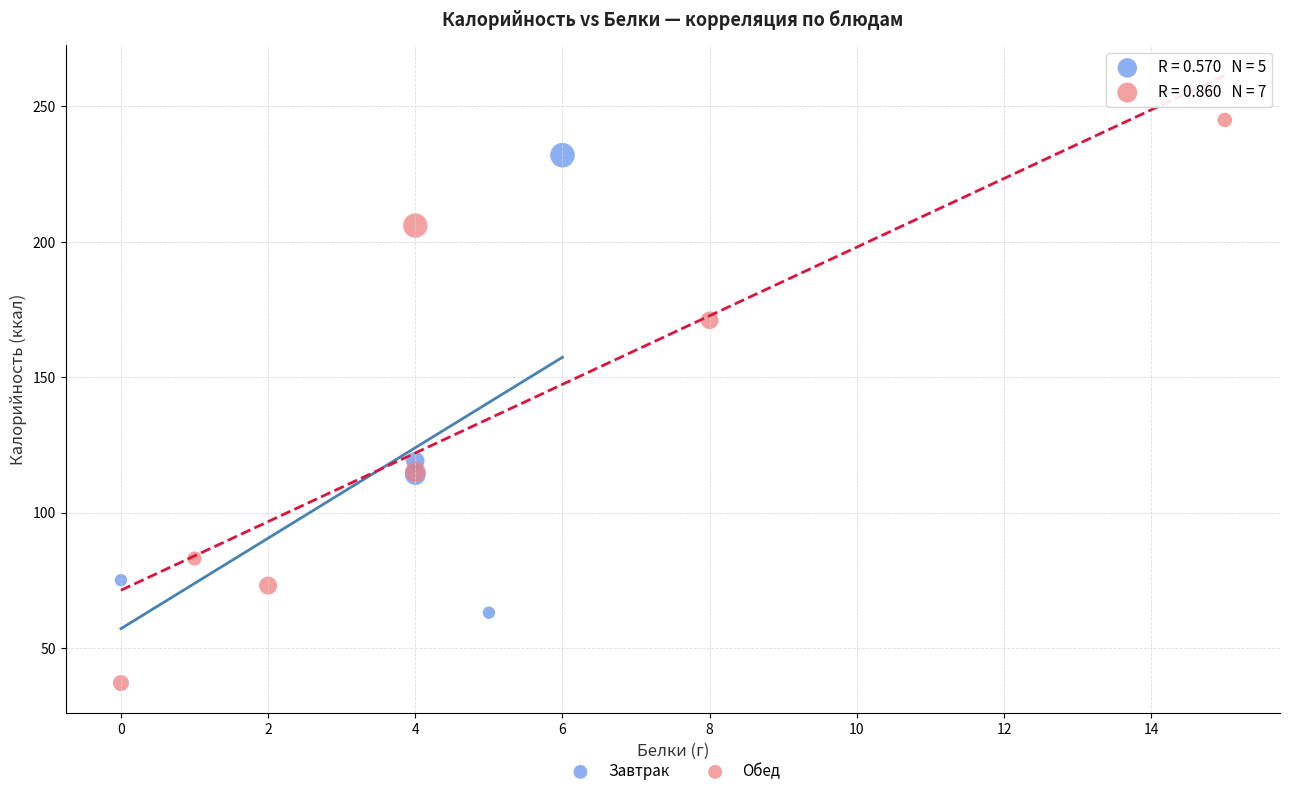

Which series reaches the minimum Y coordinate?

Обед